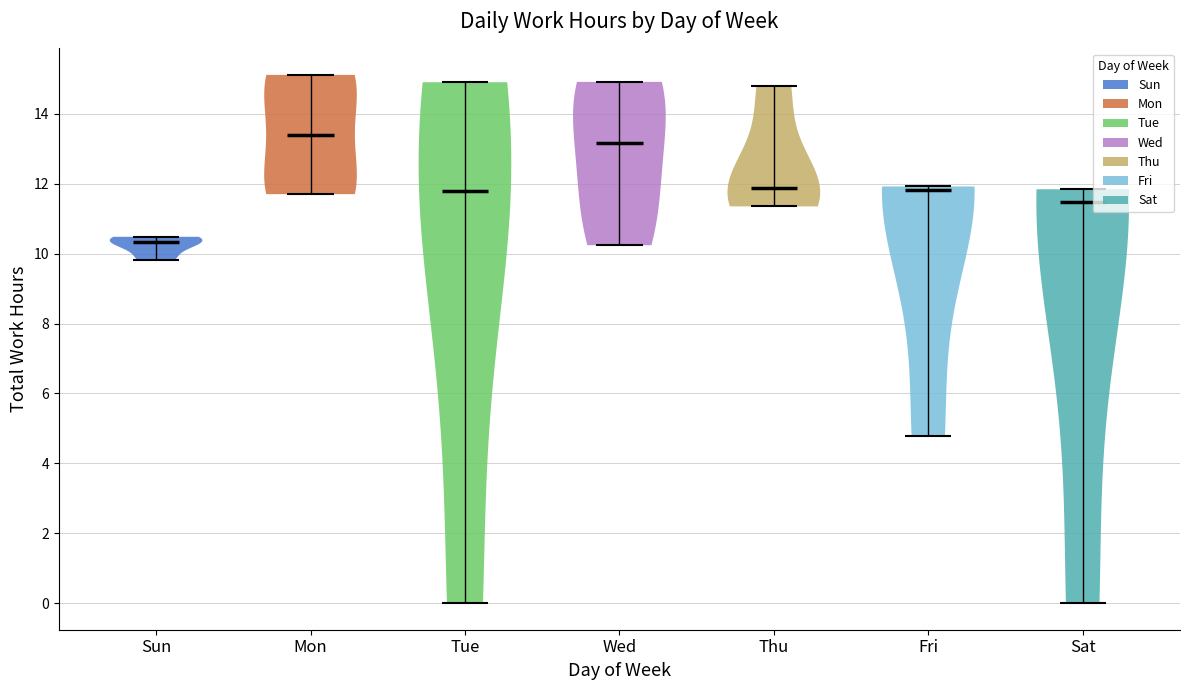

Reading left to right, read every violin against the y-axis: where its median line is, and the lowest and highest points it reaches. The values are not printed on the chart, so give them approximately, as read against the axis.

Sun: median line 10.4, lowest point 9.8, highest point 10.4
Mon: median line 13.4, lowest point 11.8, highest point 15.2
Tue: median line 11.8, lowest point 0.0, highest point 15.0
Wed: median line 13.2, lowest point 10.2, highest point 15.0
Thu: median line 11.8, lowest point 11.4, highest point 14.8
Fri: median line 11.8, lowest point 4.8, highest point 12.0
Sat: median line 11.4, lowest point 0.0, highest point 11.8